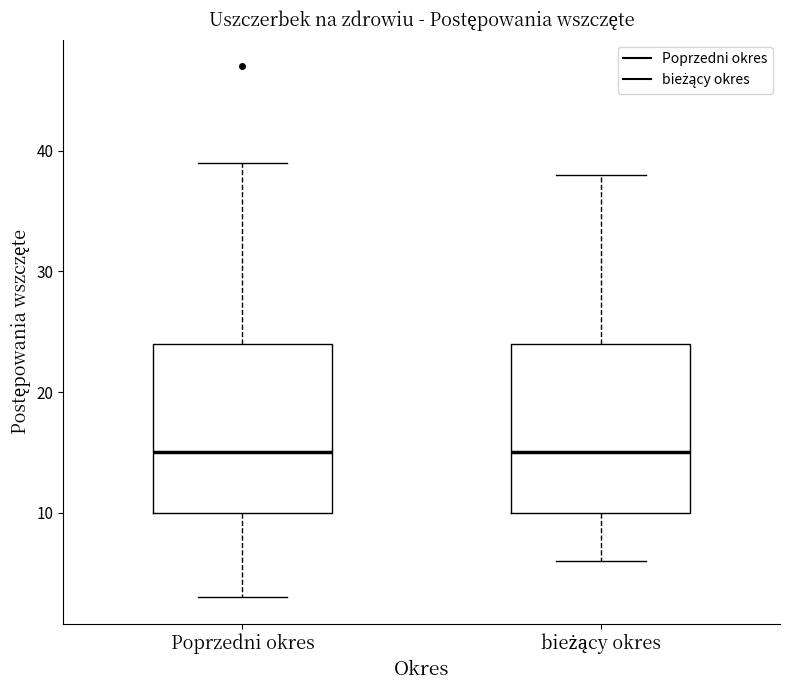

Reading left to right, read every box against the y-axis: the position of its median line, the range the box covers, and the ends of its whiskers. The values are not printed on the chart, so give them approximately, as read against the axis.

Poprzedni okres: median 15, box 10 to 24, whiskers 3 to 39
bieżący okres: median 15, box 10 to 24, whiskers 6 to 38